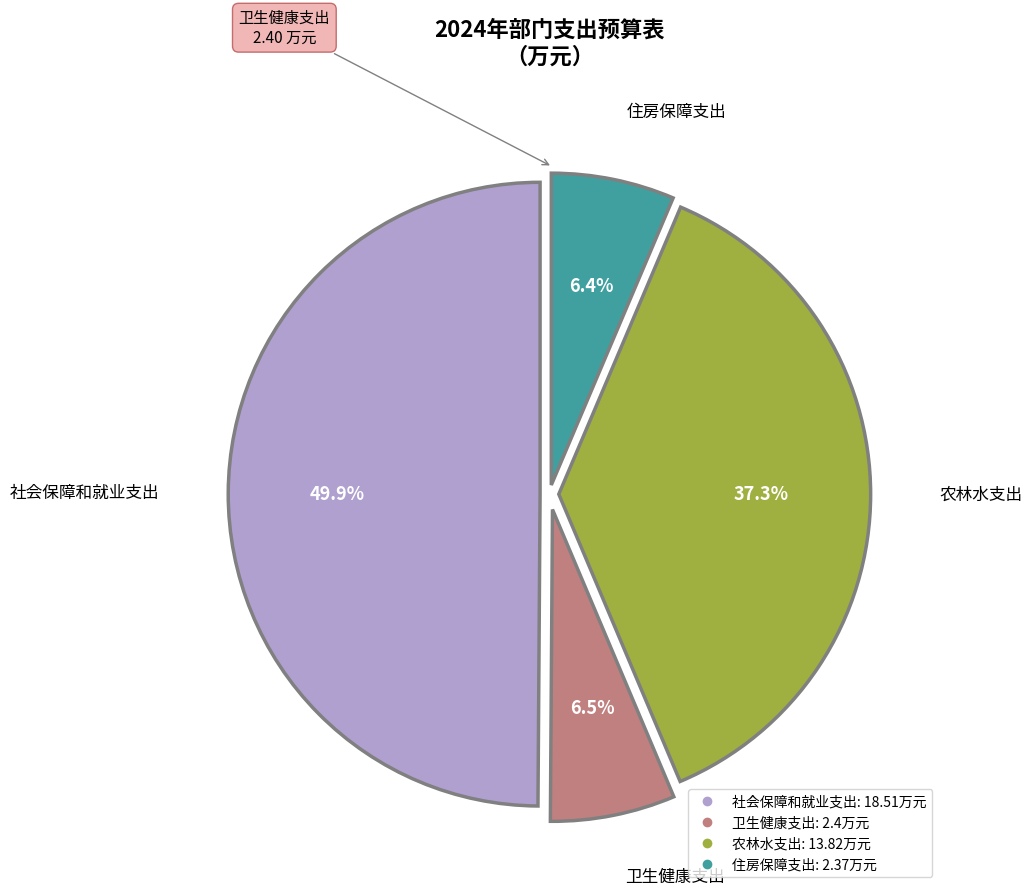

To the nearest percent, what percentage of the pie is 农林水支出?

37%